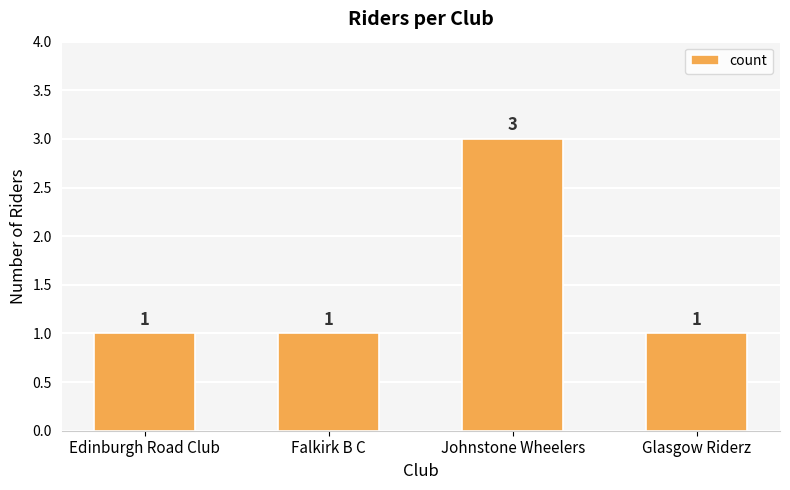

Are the bars grouped side by side (vs. stacked)?

No